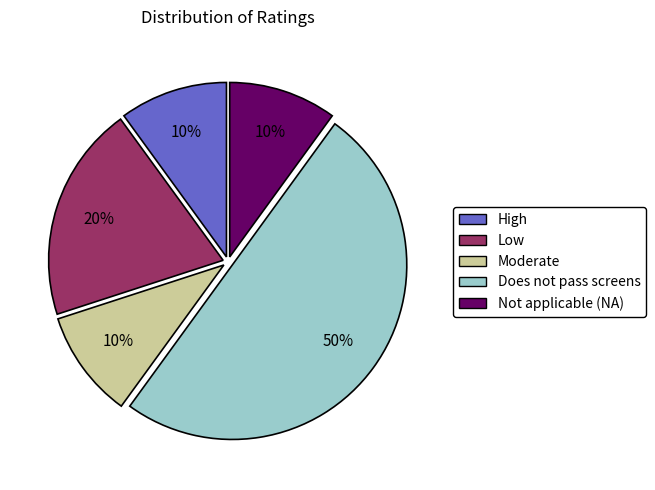

Between Moderate and Low, which is larger?

Low